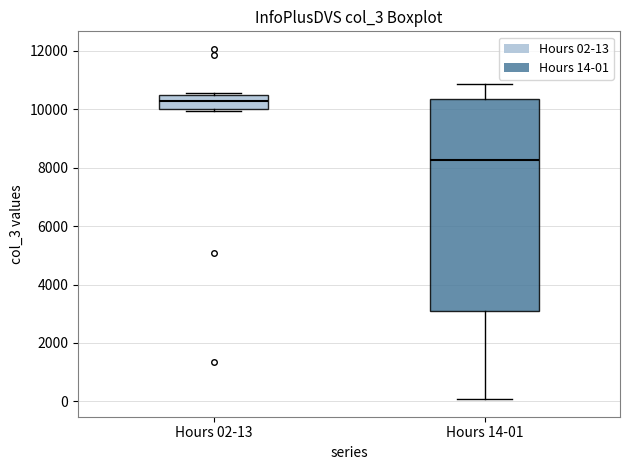

Where does the lower whisker of the box for Hours 14-01 end on the y-axis? The values are not printed on the chart, so give them approximately, as read against the axis.

0